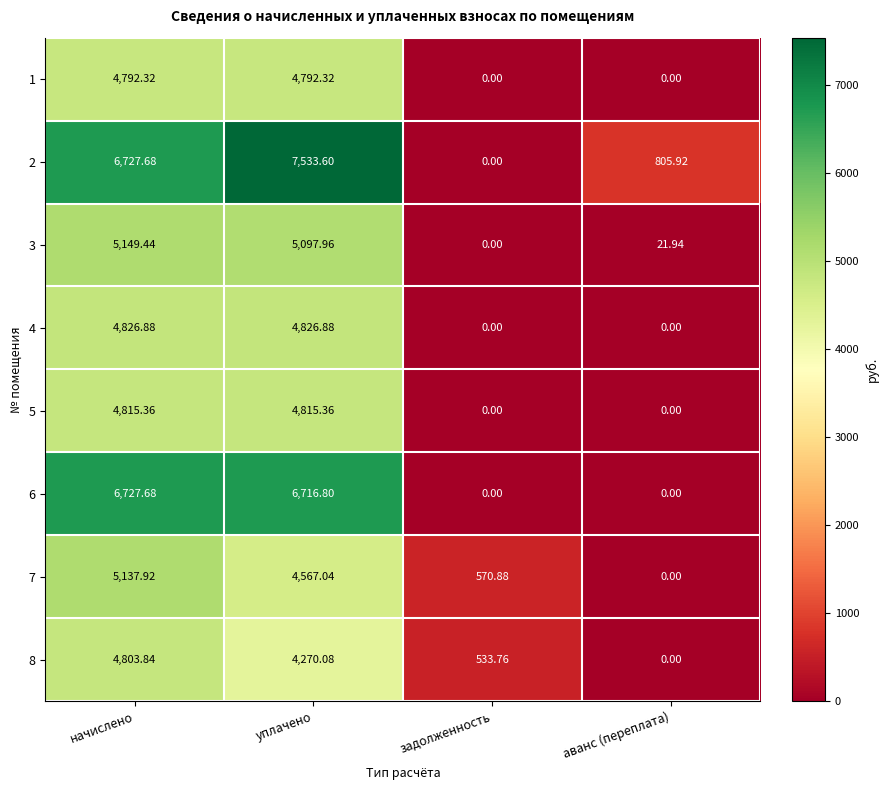

At which category is the sum across all series the highest?

начислено